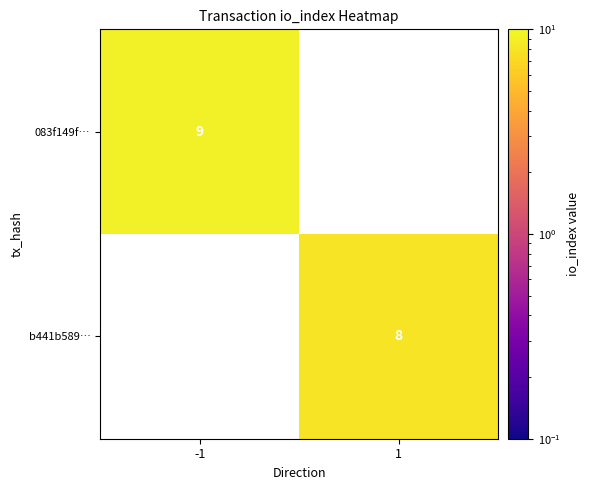

How many data points does each series have?

2